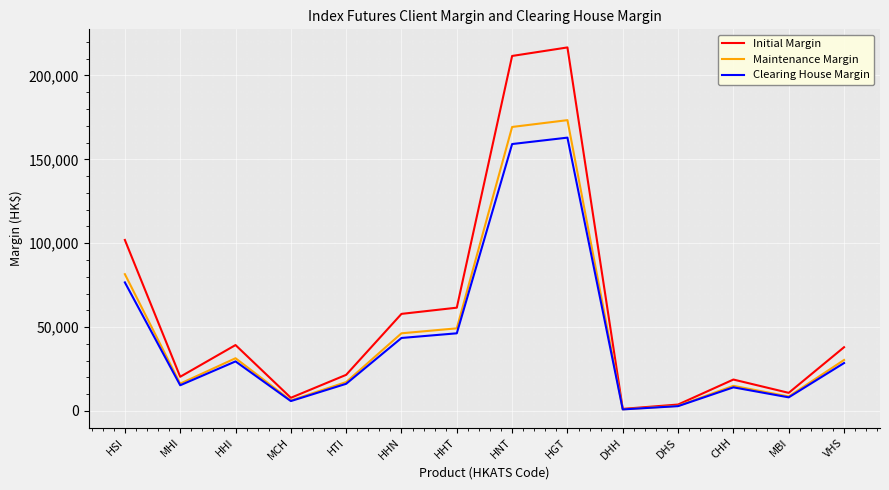

Read the Initial Margin value at MCH, to the nearest 100.

7900